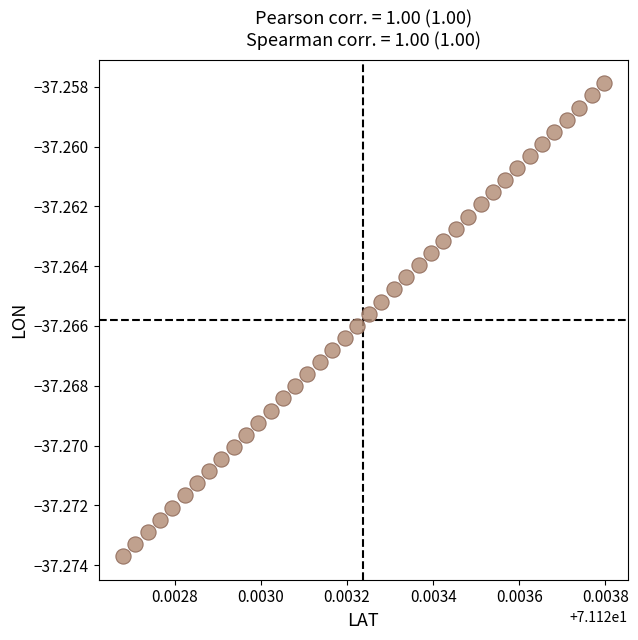

How many data points are displayed?

40